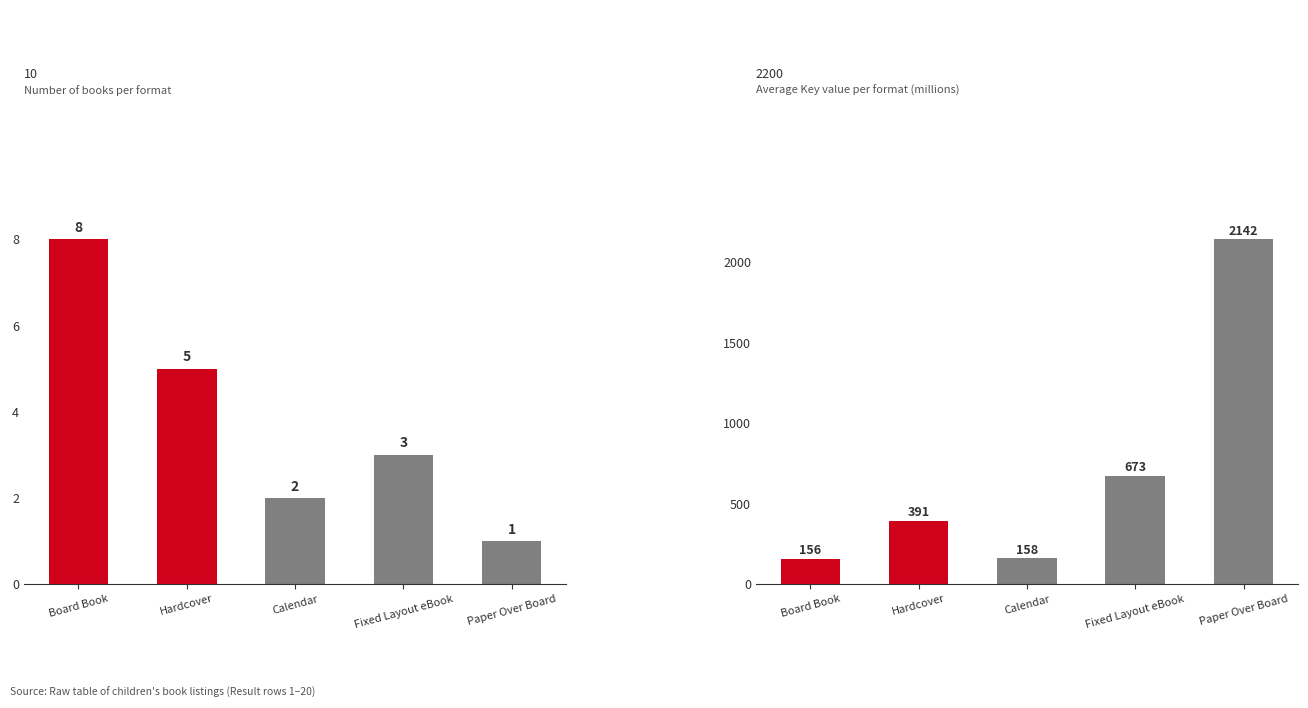

At how many categories does at least one series exceed 1055?

1